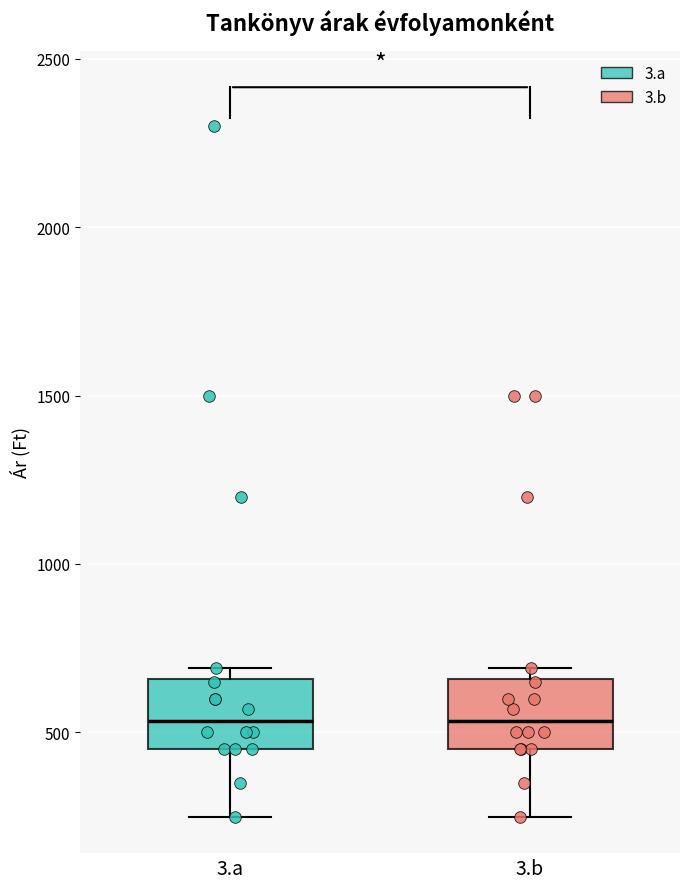

Reading left to right, read every box against the y-axis: the position of its median line, the range the box covers, and the ends of its whiskers. The values are not printed on the chart, so give them approximately, as read against the axis.

3.a: median 550, box 450 to 650, whiskers 250 to 700
3.b: median 550, box 450 to 650, whiskers 250 to 700